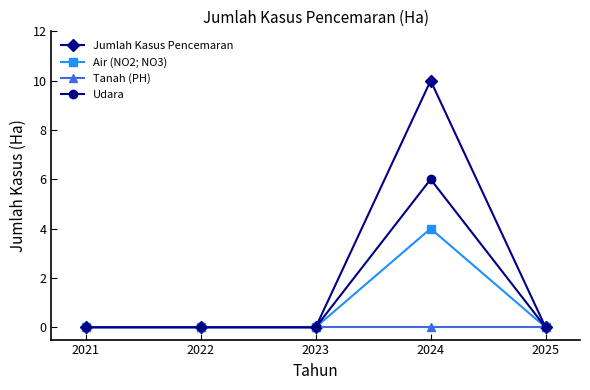

Rank the series by their maximum value, from highest to lowest.

Jumlah Kasus Pencemaran, Udara, Air (NO2; NO3), Tanah (PH)